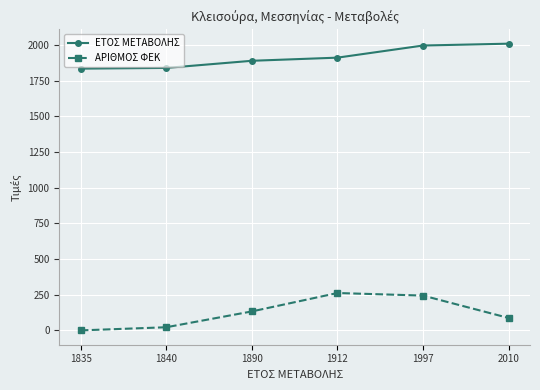

Which label corresponds to the smallest value in the chart?

1835